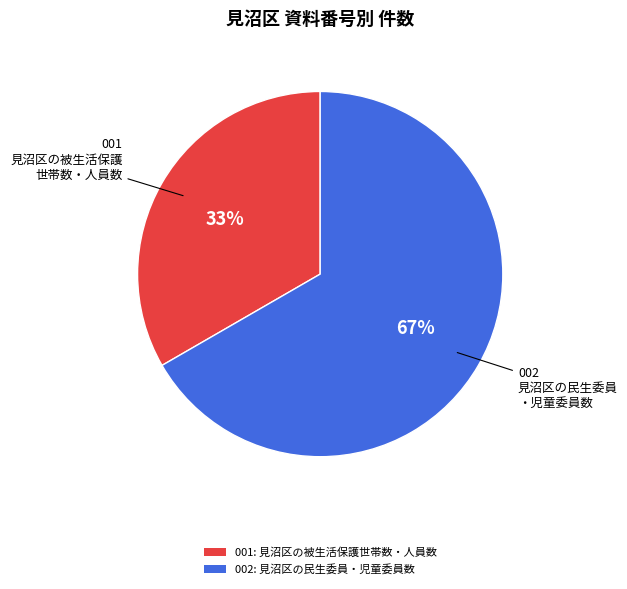

Combined, do 002: 見沼区の民生委員・児童委員数 and 001: 見沼区の被生活保護世帯数・人員数 account for over 50%?

Yes